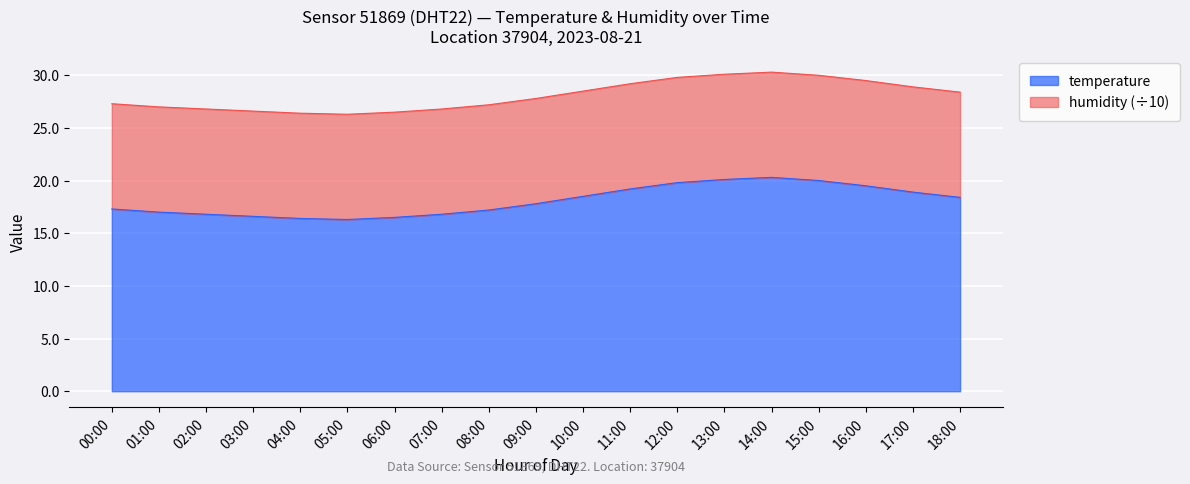

What is the smallest value displayed?

16.3